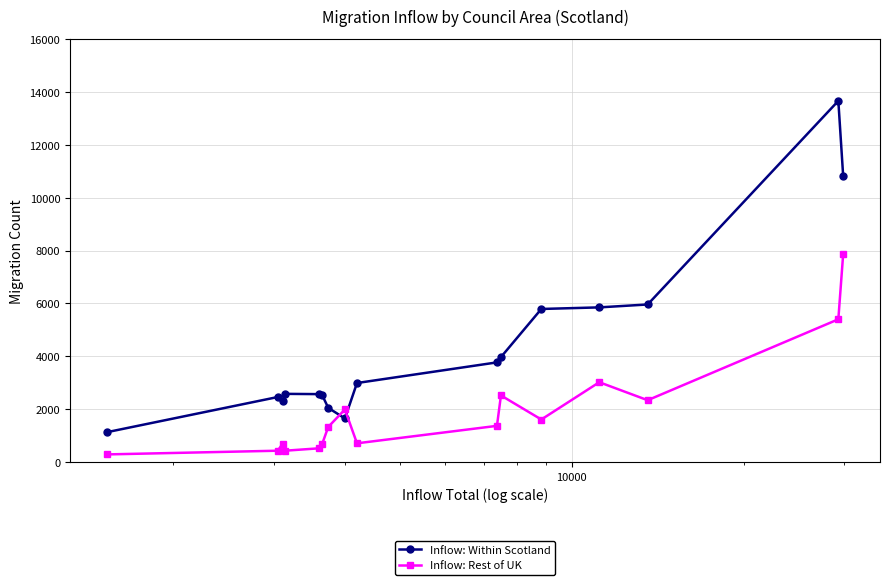

True or false: Inflow: Within Scotland and Inflow: Rest of UK intersect in this chart.

True